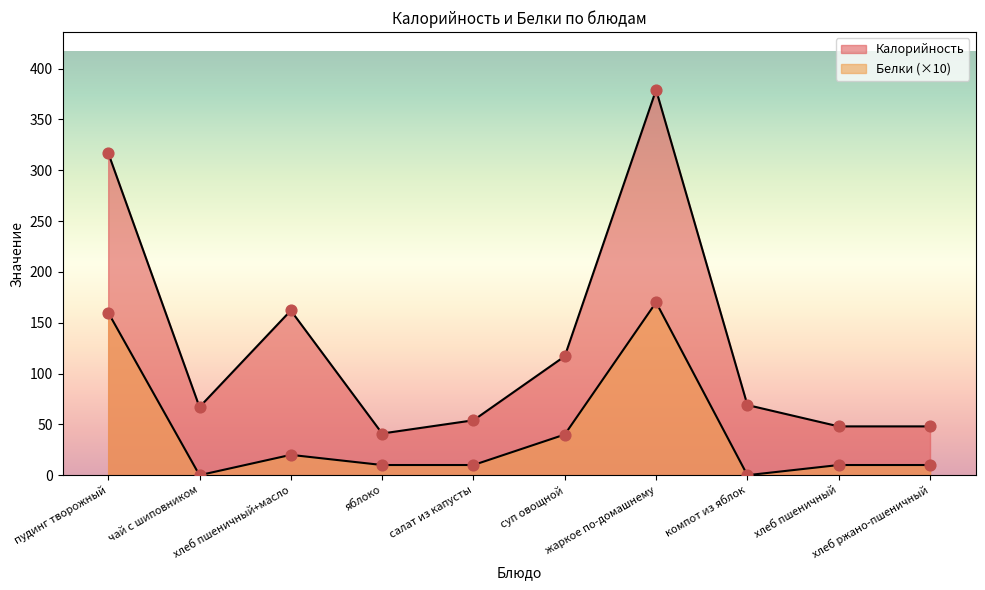

What are all the series names shown in the legend?

Калорийность, Белки